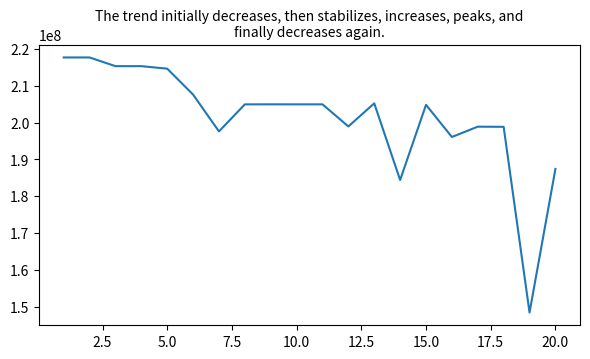

What is the difference between the maximum and minimum values?

69273422